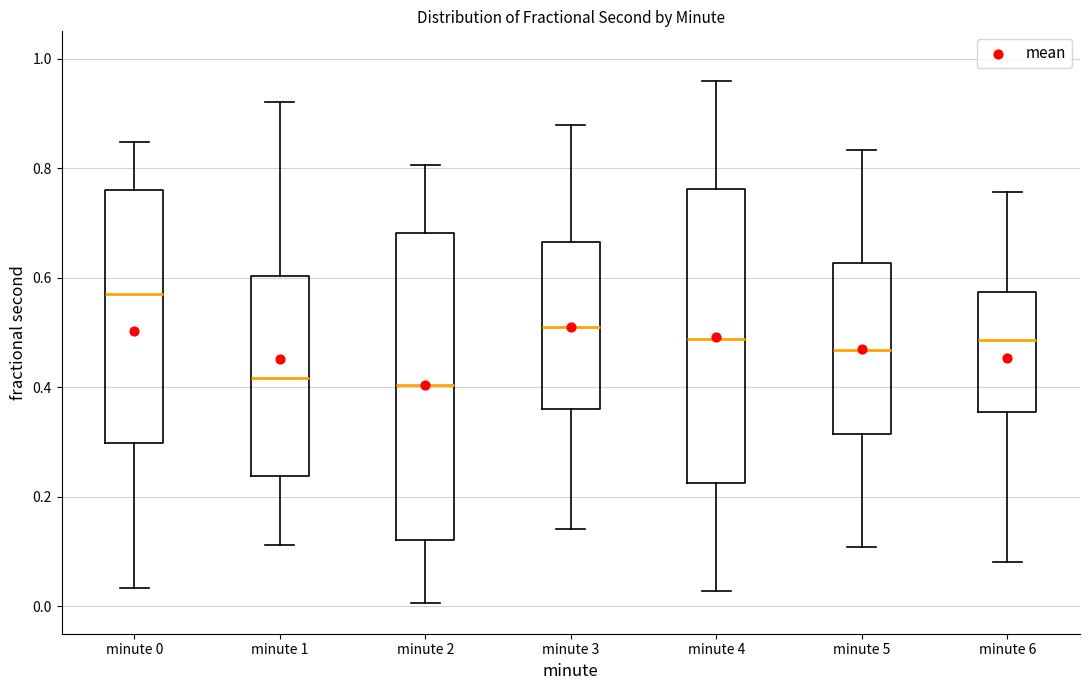

Reading left to right, read every box against the y-axis: the position of its median line, the range the box covers, and the ends of its whiskers. The values are not printed on the chart, so give them approximately, as read against the axis.

minute 0: median 0.58, box 0.30 to 0.76, whiskers 0.04 to 0.84
minute 1: median 0.42, box 0.24 to 0.60, whiskers 0.12 to 0.92
minute 2: median 0.40, box 0.12 to 0.68, whiskers 0.00 to 0.80
minute 3: median 0.50, box 0.36 to 0.66, whiskers 0.14 to 0.88
minute 4: median 0.48, box 0.22 to 0.76, whiskers 0.02 to 0.96
minute 5: median 0.46, box 0.32 to 0.62, whiskers 0.10 to 0.84
minute 6: median 0.48, box 0.36 to 0.58, whiskers 0.08 to 0.76